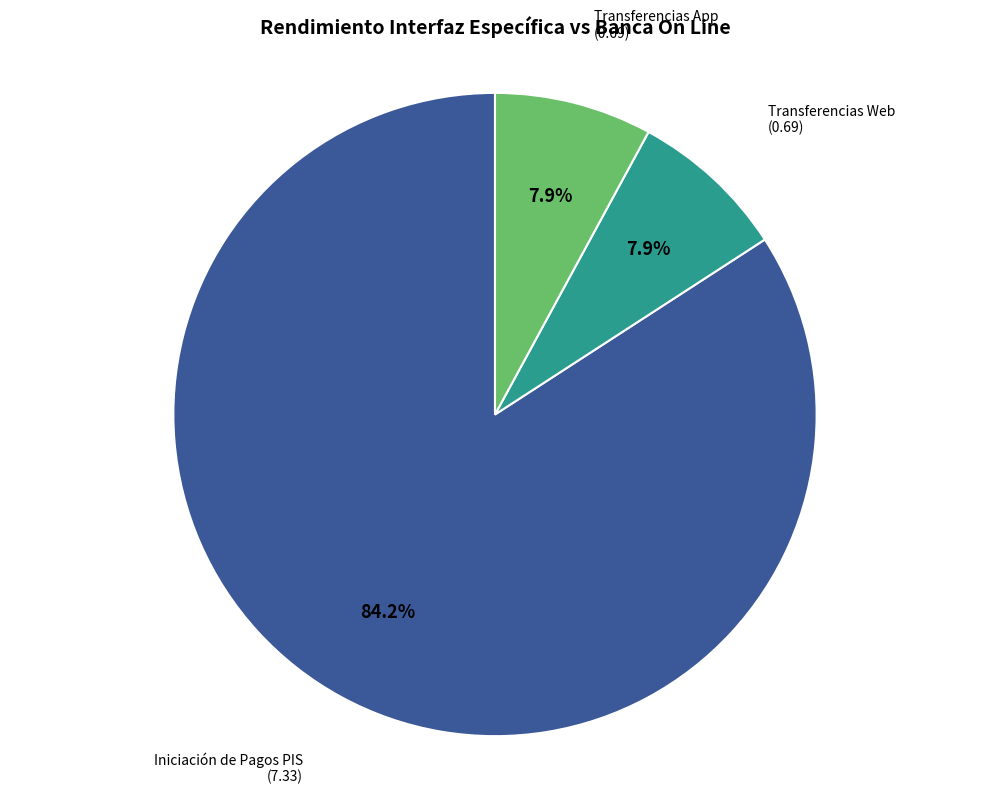

Which slice is the largest?

Iniciación de Pagos PIS